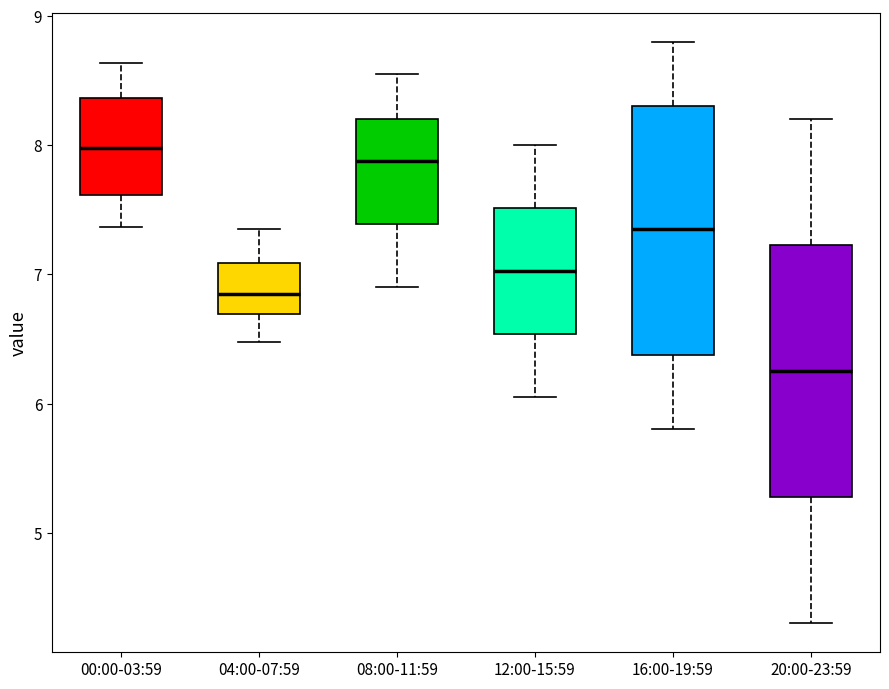

Where is the upper edge of the box for 08:00-11:59 on the y-axis? The values are not printed on the chart, so give them approximately, as read against the axis.

8.2